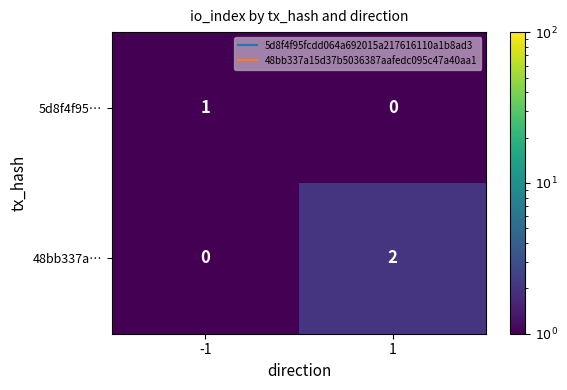

Which label corresponds to the largest value in the chart?

1